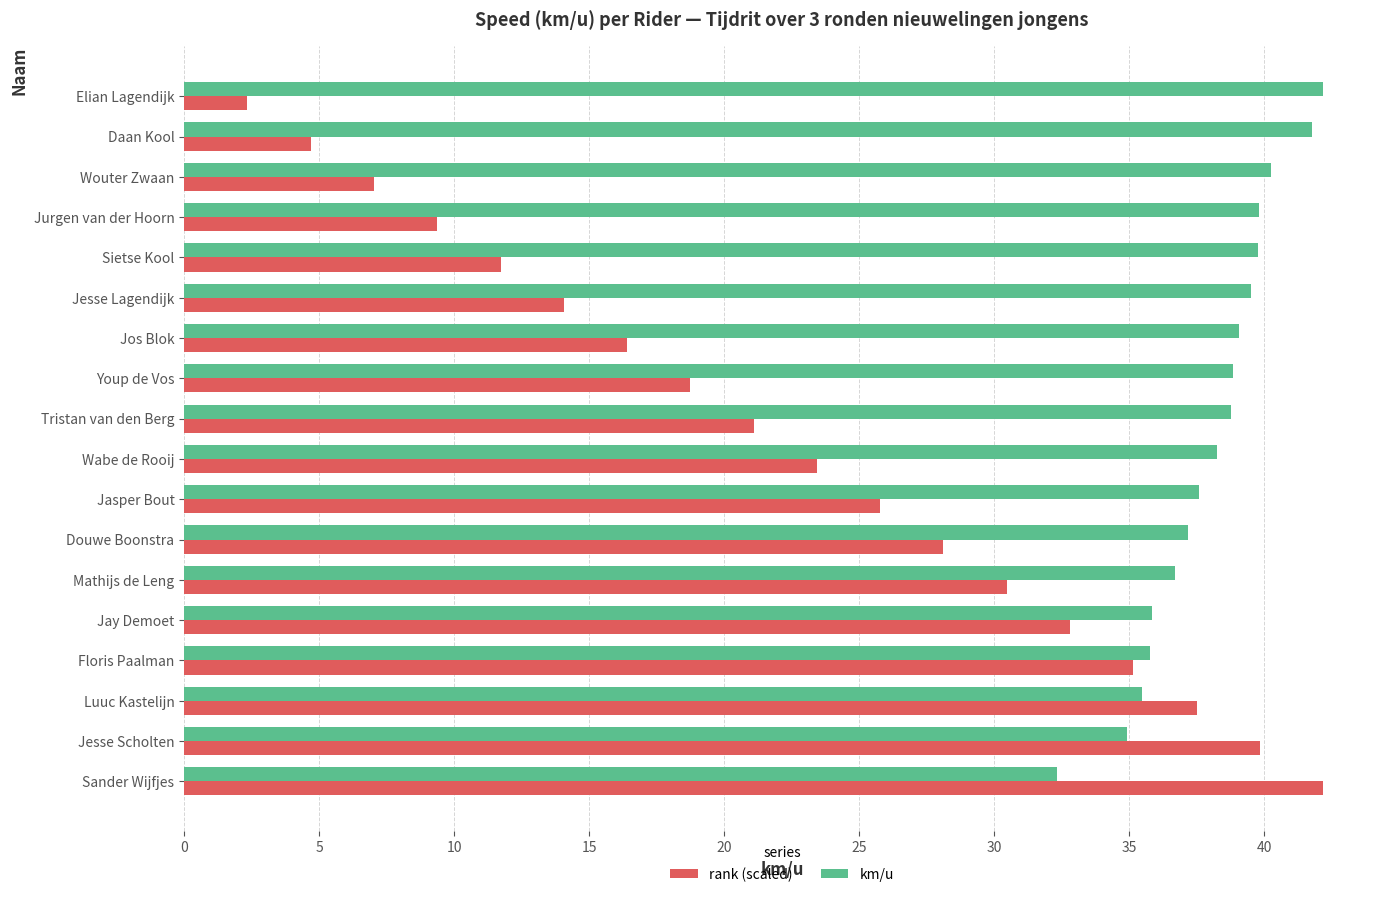

What is the difference between the second highest and second lowest values in the rank (scaled) series?

35.1